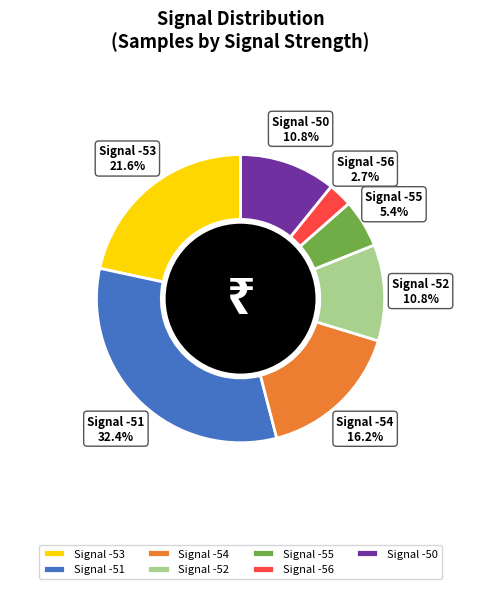

Which has a higher value, Signal -56 or Signal -52?

Signal -52